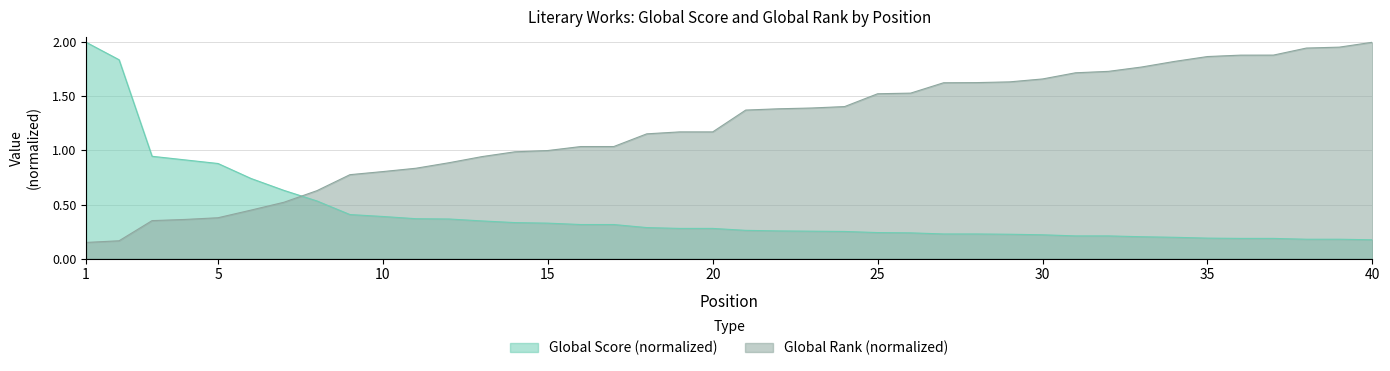

Reading left to right, transcribe all the data shown in this chart.

Global Score: 2.0	1.8	0.9	0.9	0.9	0.7	0.6	0.5	0.4	0.4	0.4	0.4	0.3	0.3	0.3	0.3	0.3	0.3	0.3	0.3	0.3	0.3	0.3	0.3	0.2	0.2	0.2	0.2	0.2	0.2	0.2	0.2	0.2	0.2	0.2	0.2	0.2	0.2	0.2	0.2
Global Rank: 0.1	0.2	0.4	0.4	0.4	0.4	0.5	0.6	0.8	0.8	0.8	0.9	0.9	1.0	1.0	1.0	1.0	1.2	1.2	1.2	1.4	1.4	1.4	1.4	1.5	1.5	1.6	1.6	1.6	1.7	1.7	1.7	1.8	1.8	1.9	1.9	1.9	1.9	2.0	2.0